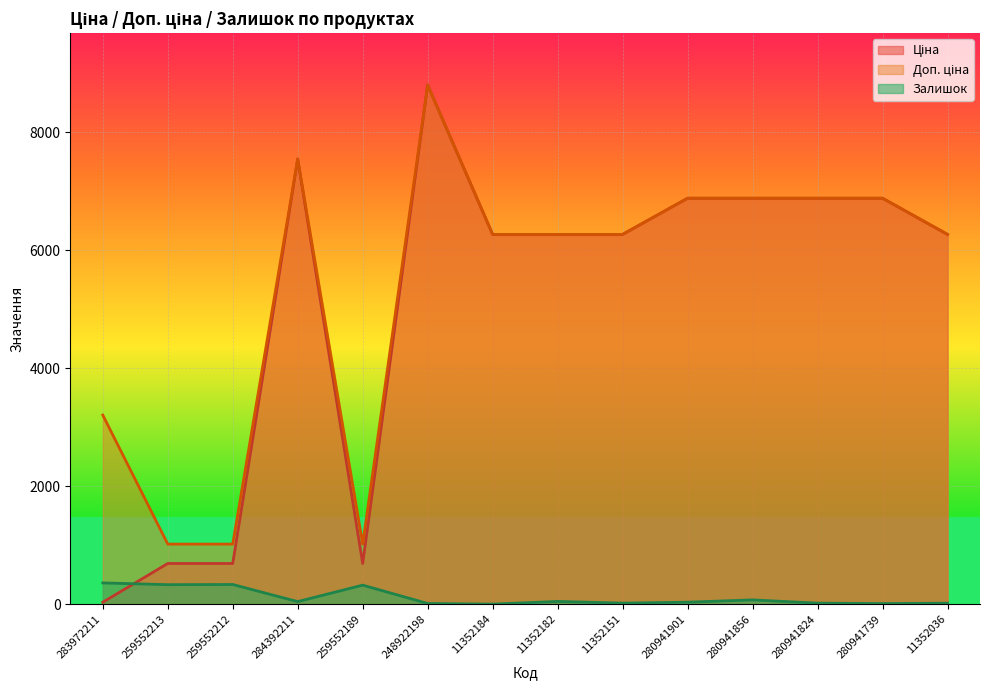

What is the label of the 6th point from the left?

248922198